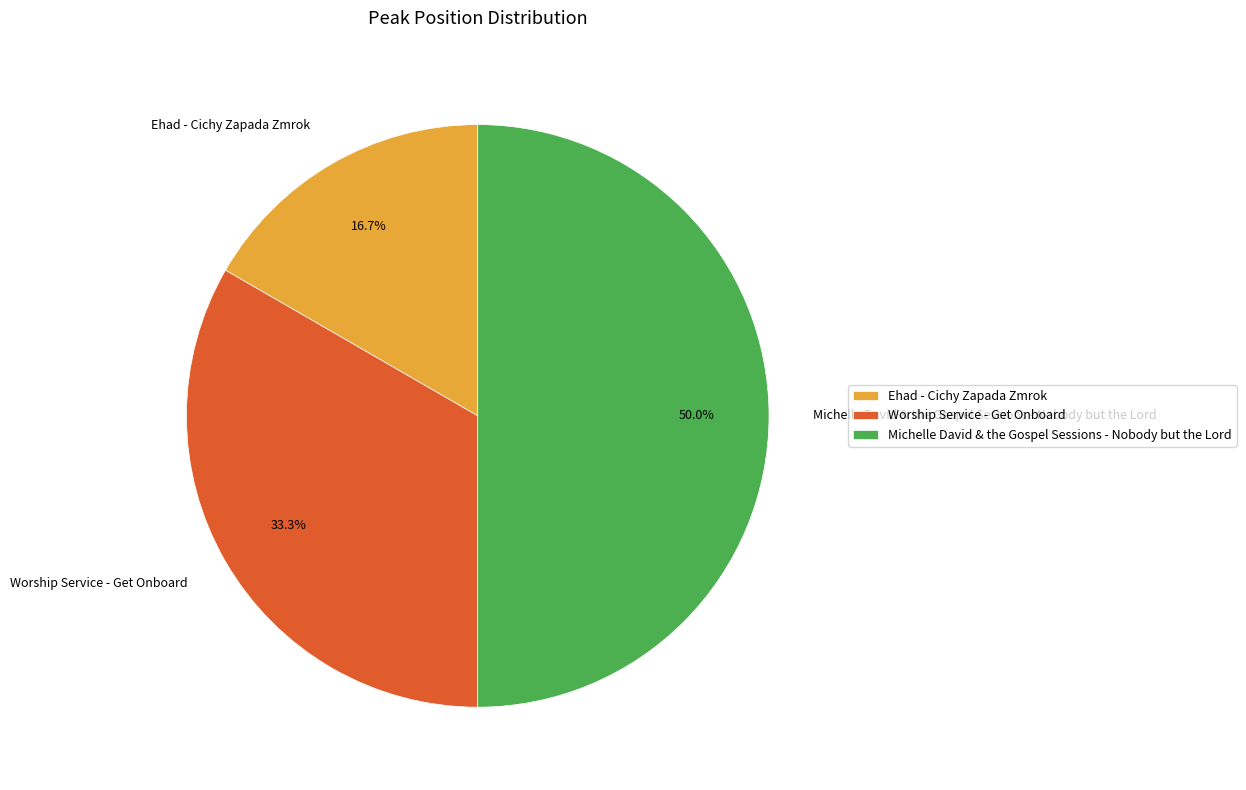

How many segments does this pie chart have?

3